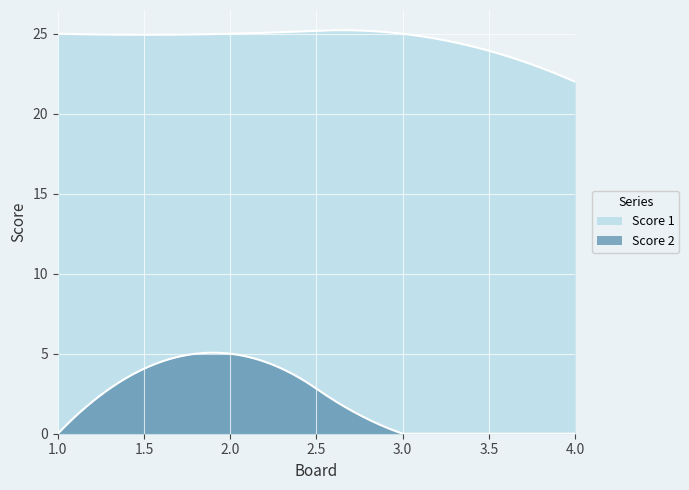

Rank the series at 2 from highest to lowest value.

Score 1, Score 2